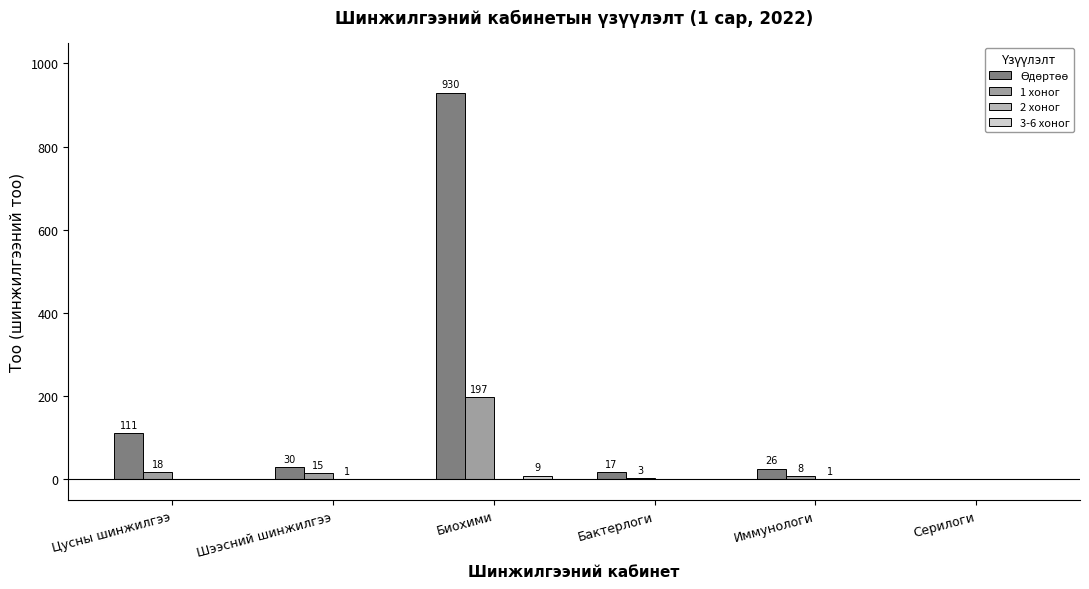

At which category is the sum across all series the highest?

Биохими